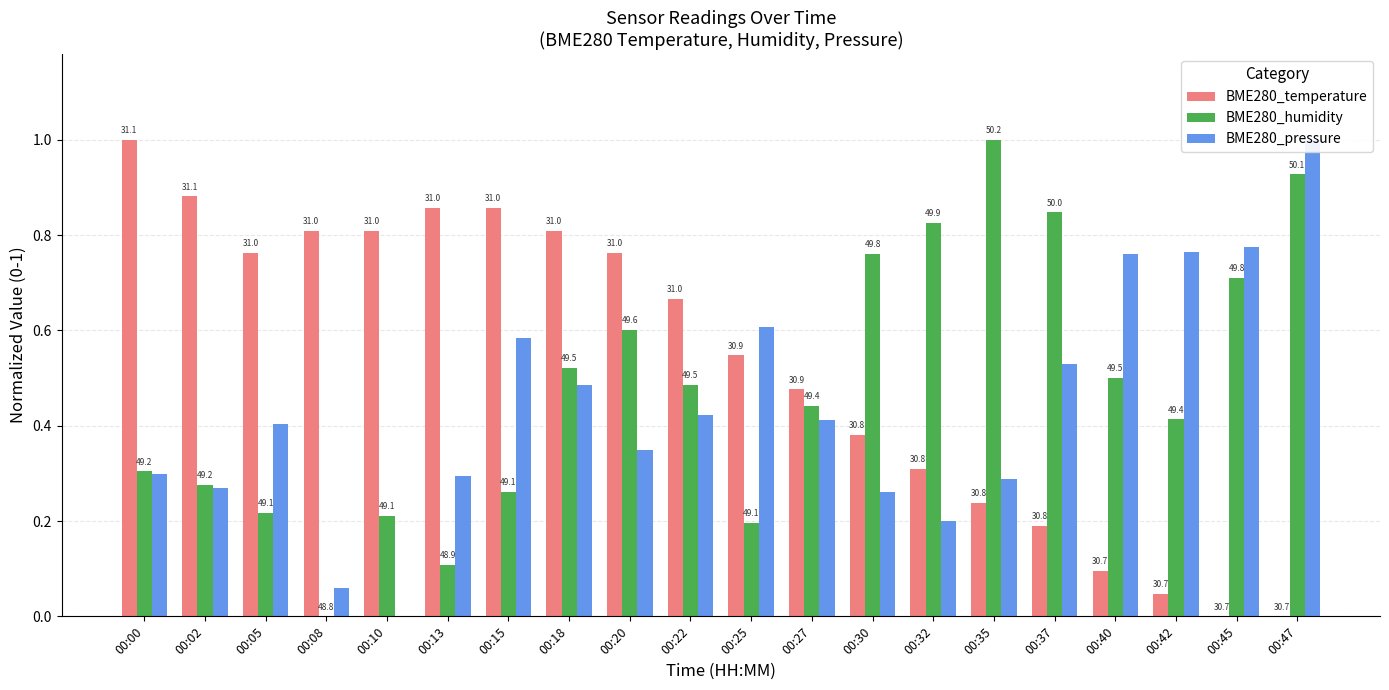

What are all the series names shown in the legend?

BME280_temperature, BME280_humidity, BME280_pressure